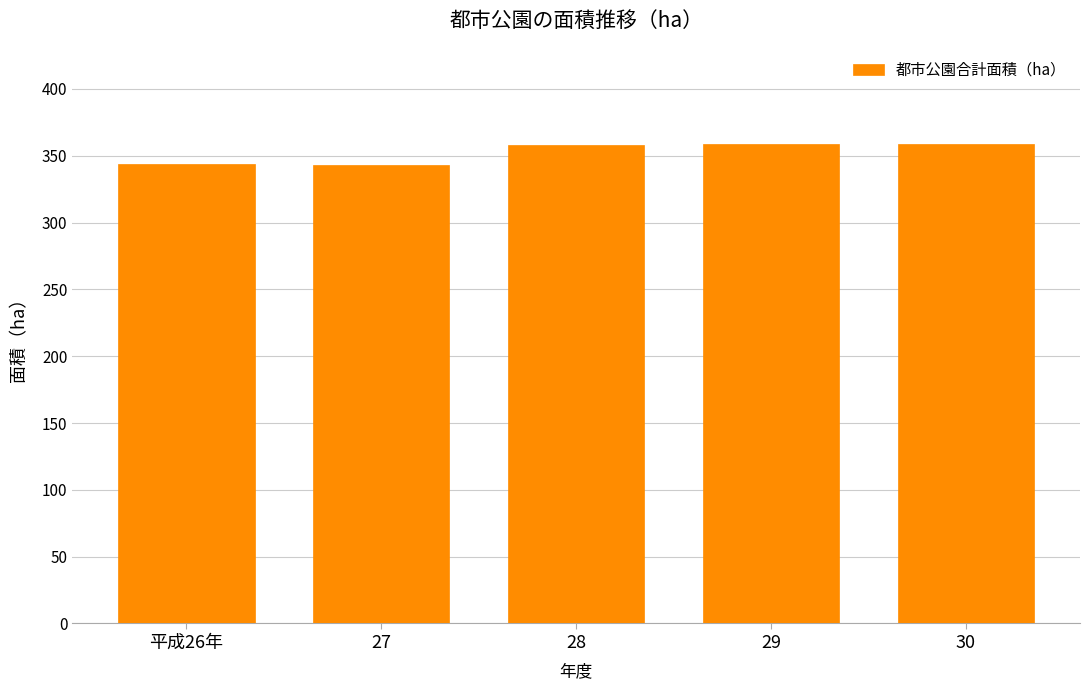

Is it true that the value at 平成26年 is 69.8?

False